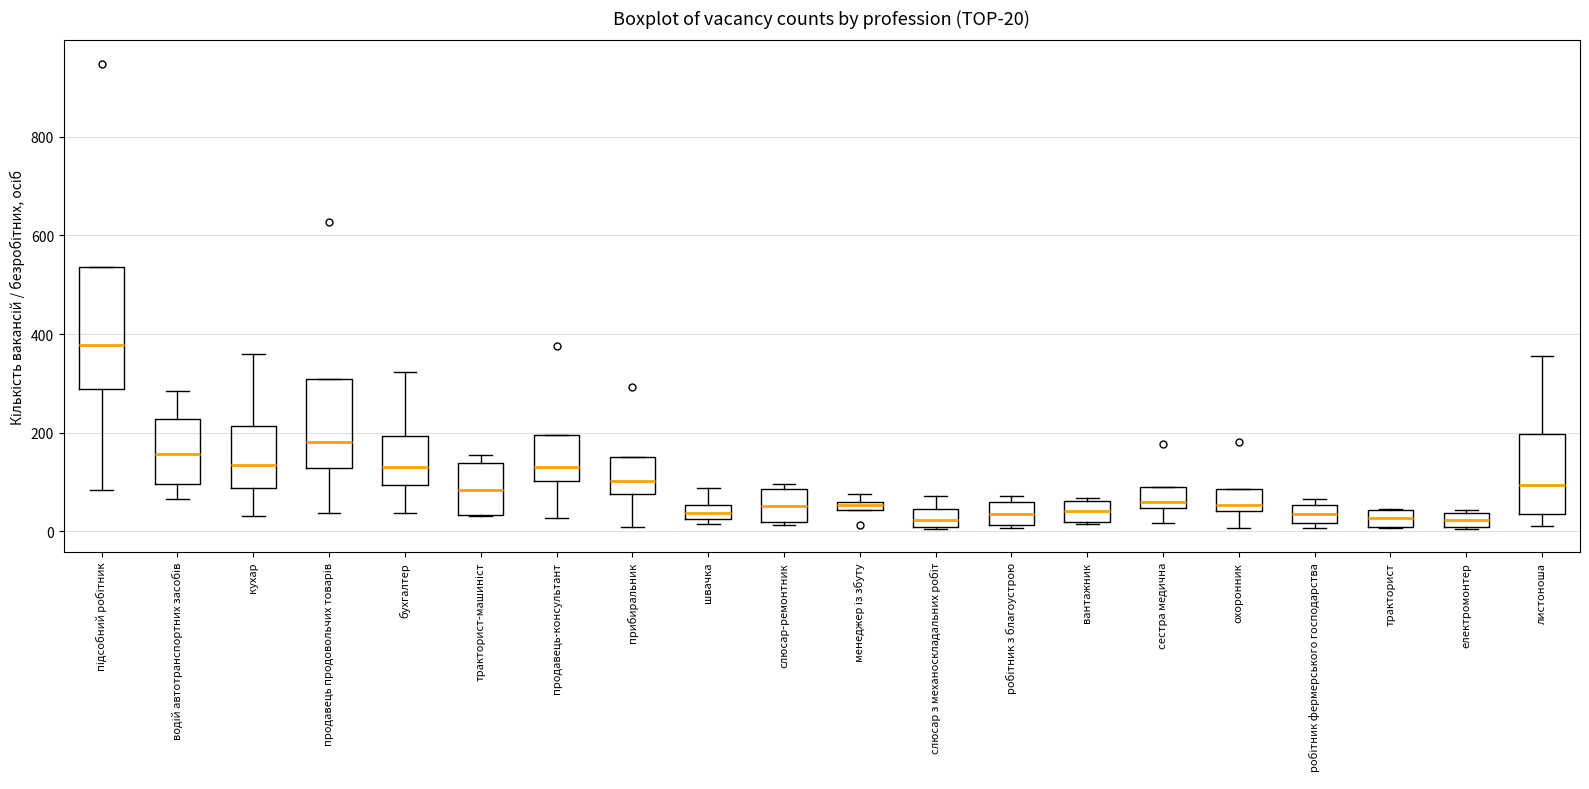

Comparing the boxes themselves (not the whiskers), which one is the tallest?

підсобний робітник